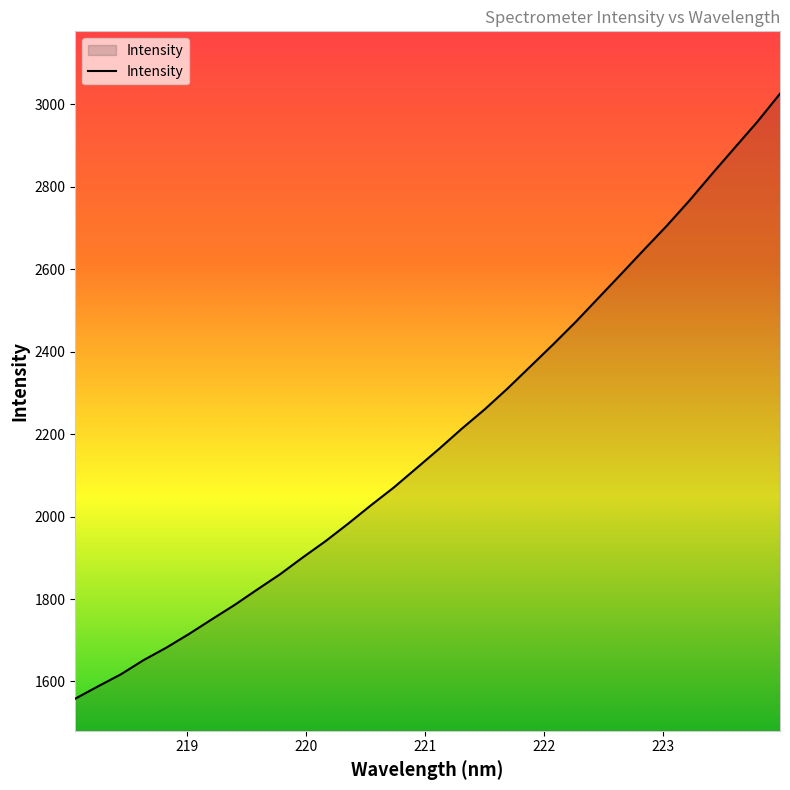

What is the maximum value shown in the chart?

3025.8